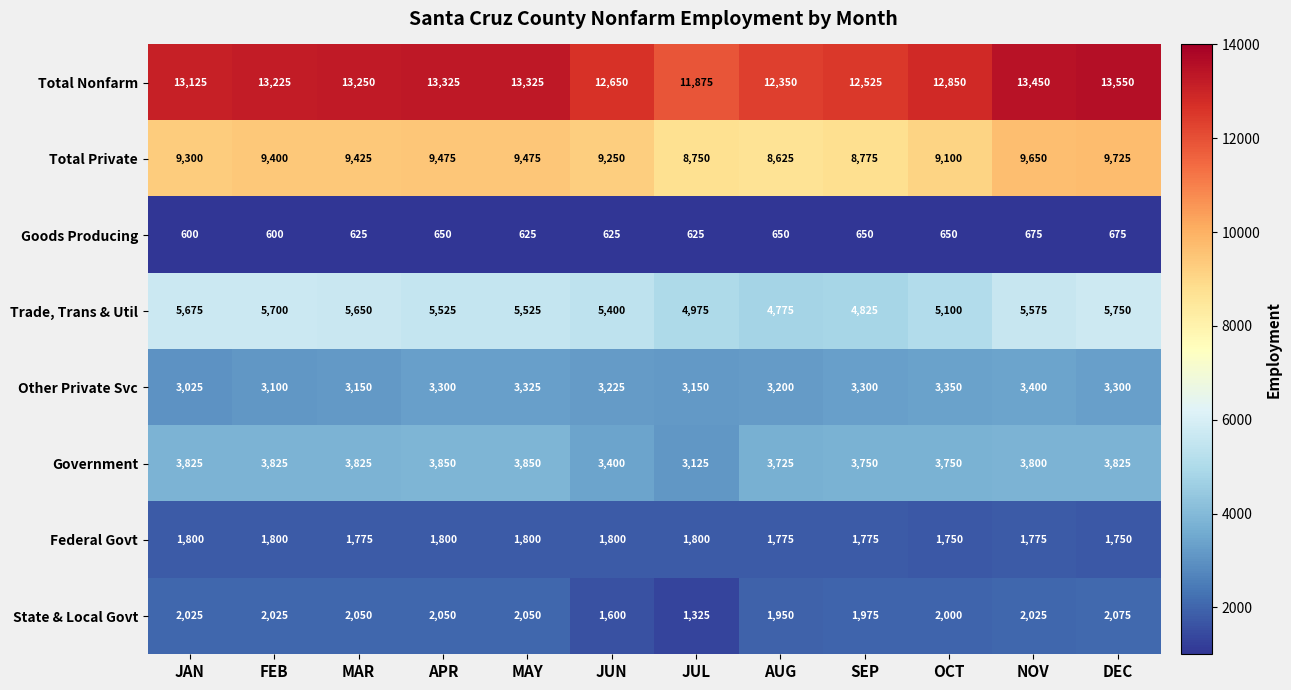

Which series changed the most between AUG and NOV?

Total Nonfarm